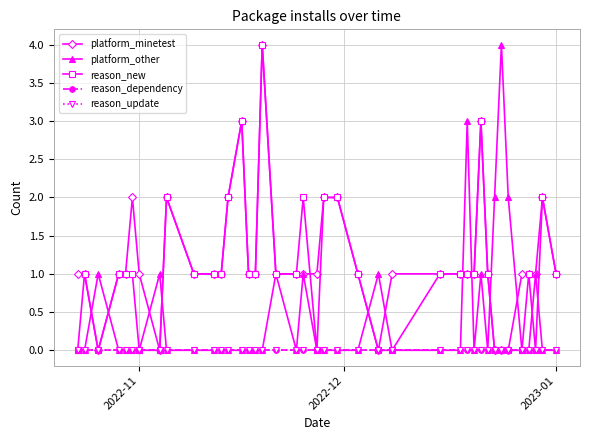

At which label does reason_dependency reach its peak?

2022-11